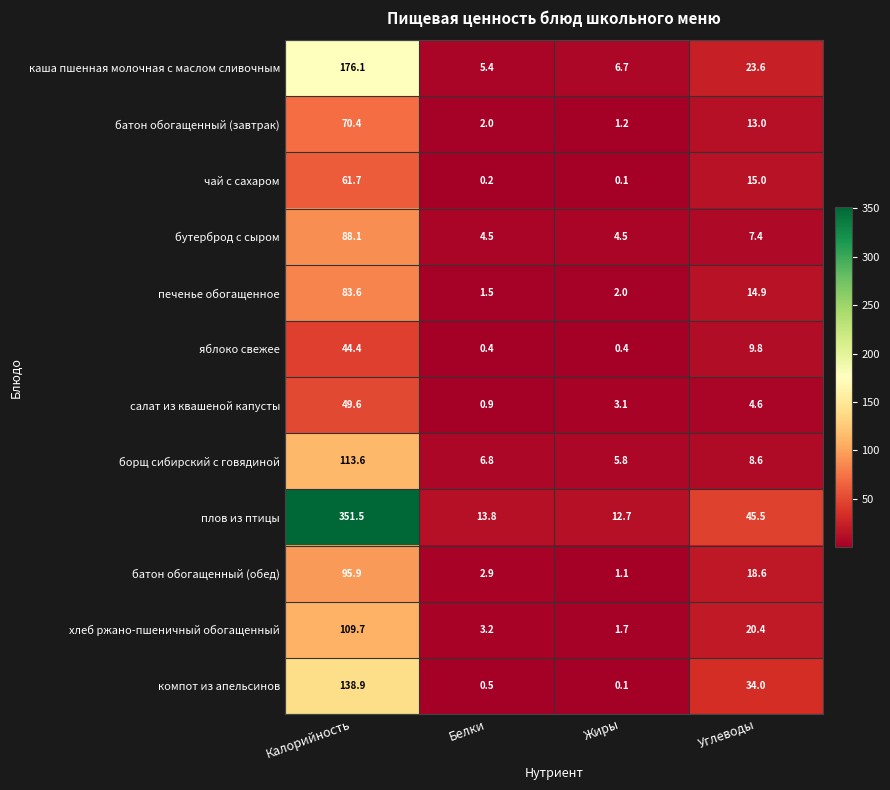

True or false: батон обогащенный (завтрак) has a value of 70.4 at Калорийность.

True